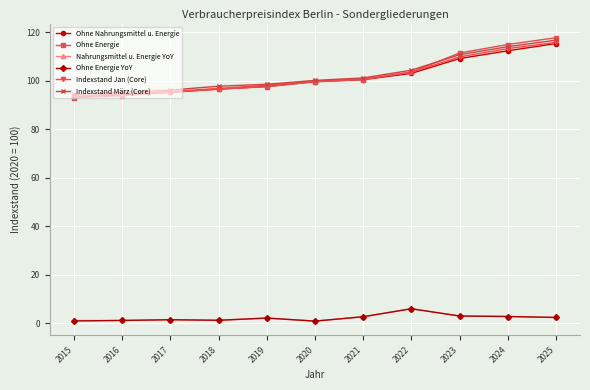

At how many categories does at least one series exceed 83?

11